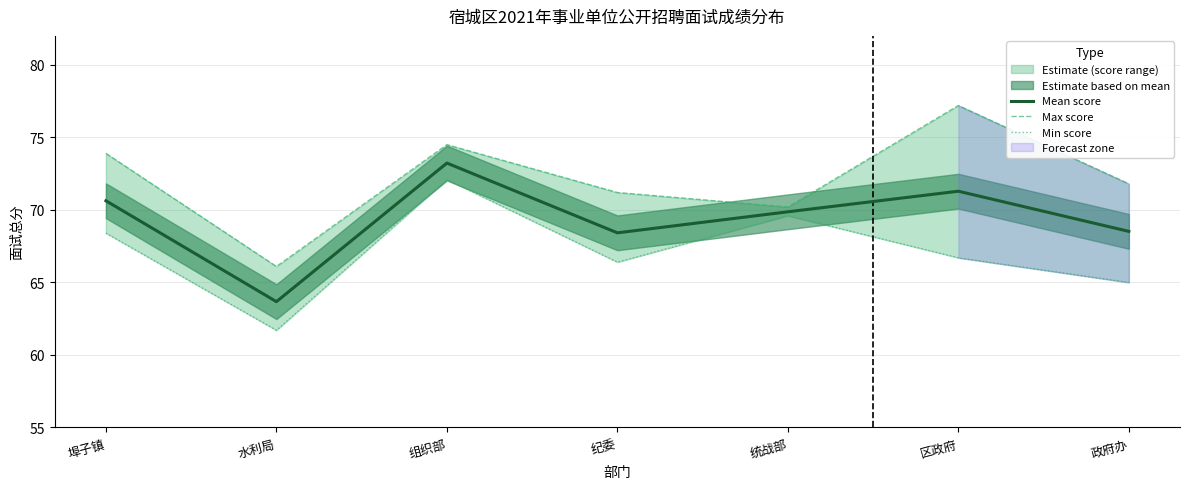

How many lines are shown in the chart?

3